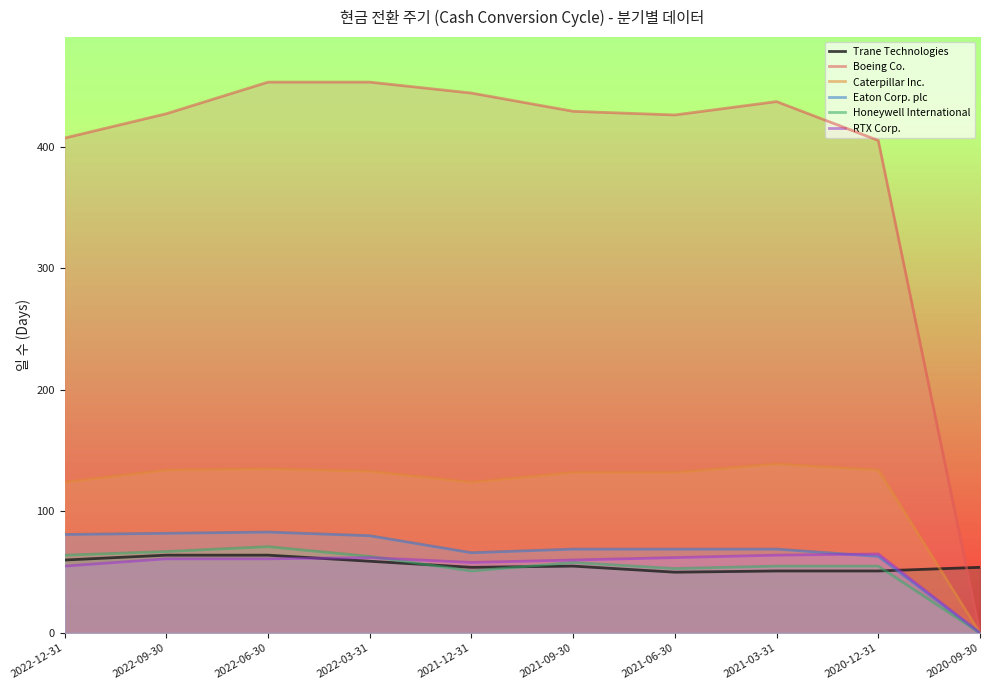

Rank the categories by Boeing Co. value from lowest to highest.

2020-09-30, 2020-12-31, 2022-12-31, 2021-06-30, 2022-09-30, 2021-09-30, 2021-03-31, 2021-12-31, 2022-06-30, 2022-03-31